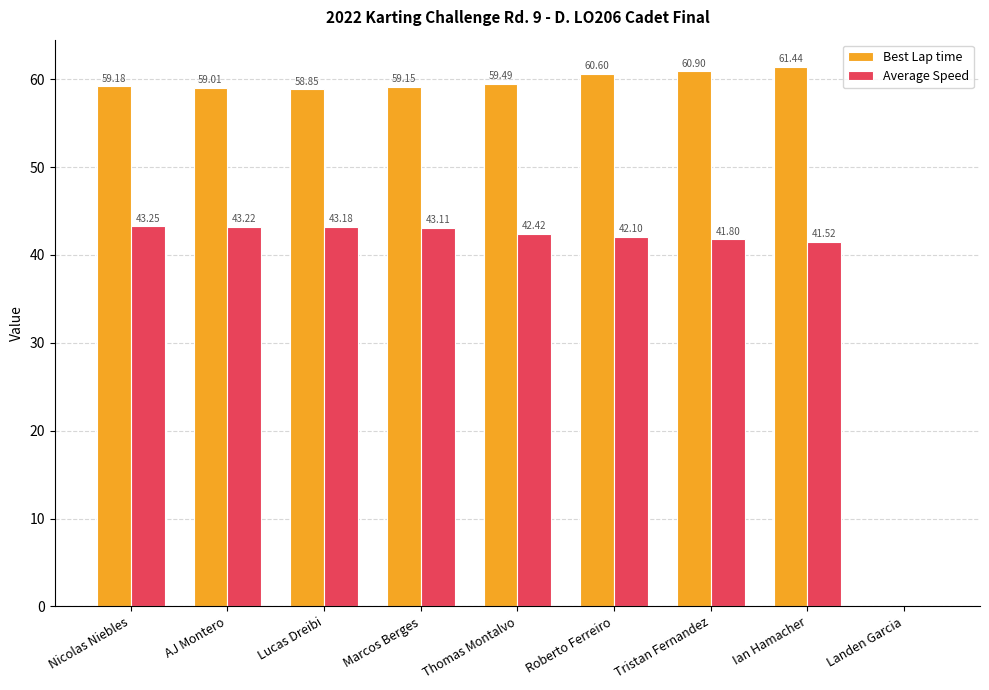

What are all the series names shown in the legend?

Best Lap time, Average Speed